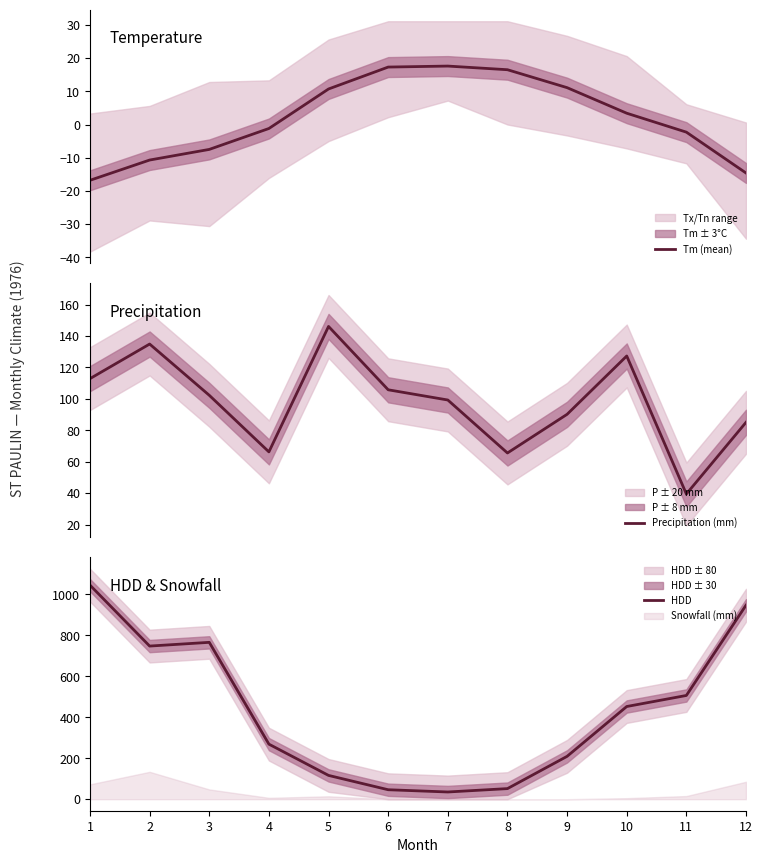

Rank the series at 8 from highest to lowest value.

Precipitation (mm), HDD, Tm (mean)